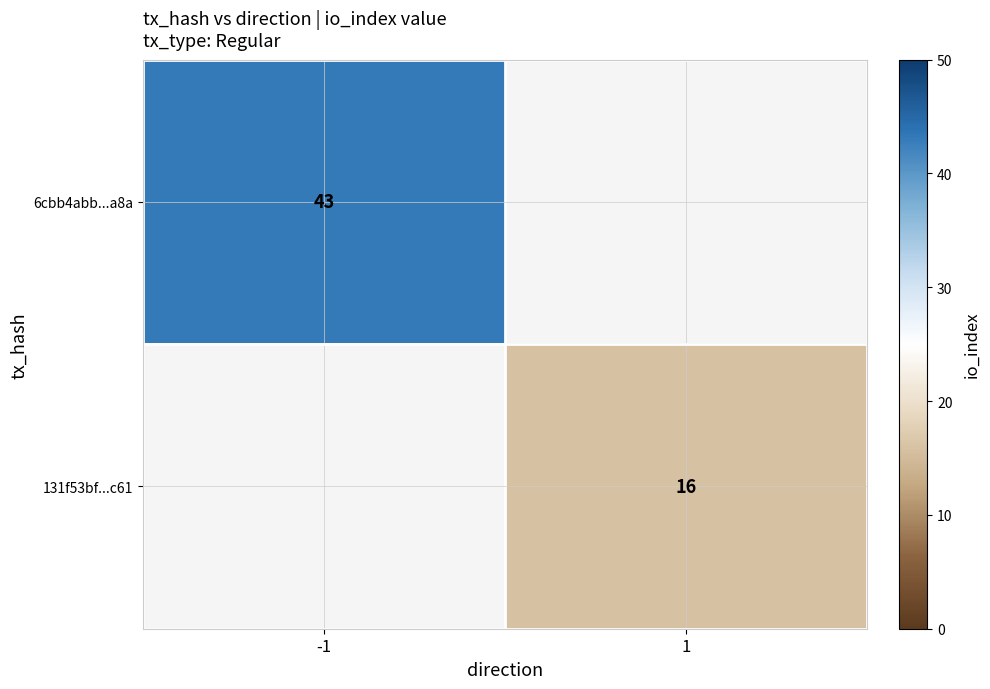

What is the greatest value displayed?

43.0